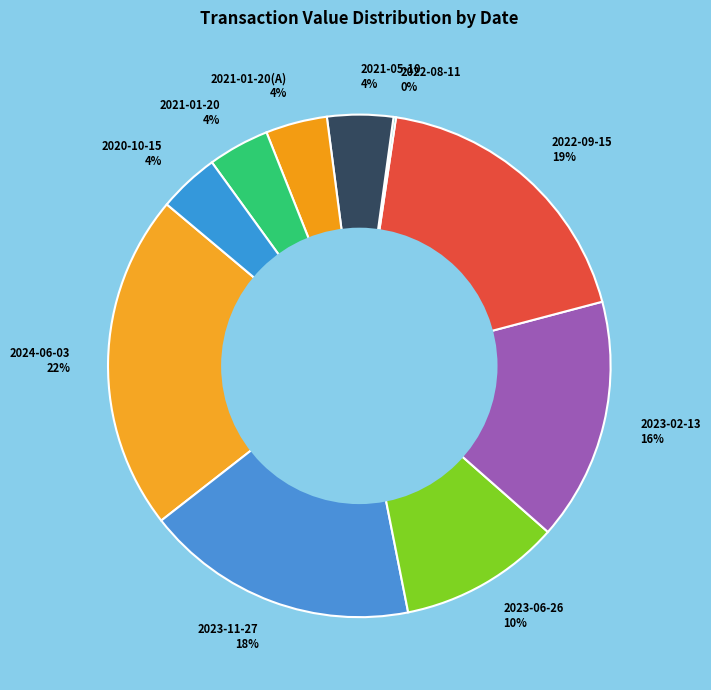

Is it true that 2022-09-15 19% is 19% of the pie?

True